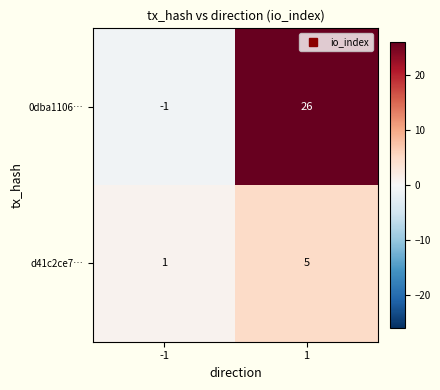

Which series changed the most between -1 and 1?

0dba1106…